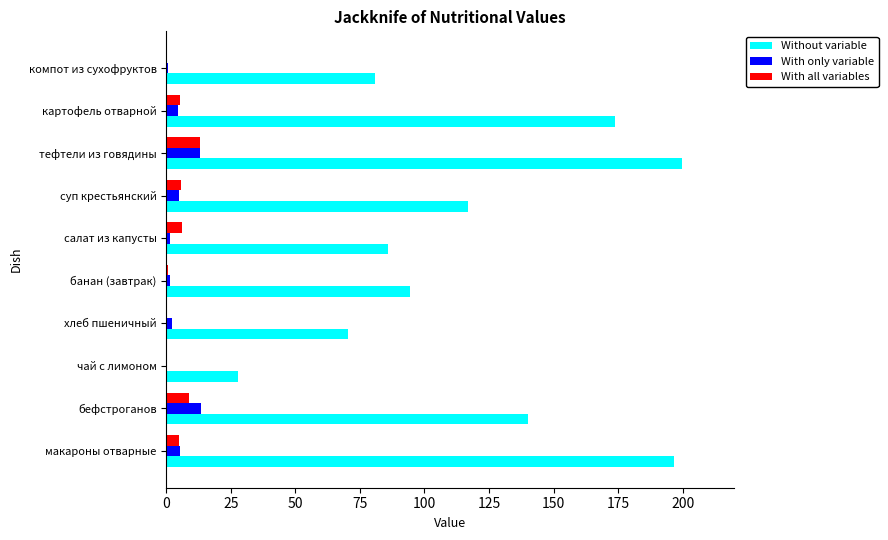

At which category is the sum across all series the highest?

тефтели из говядины